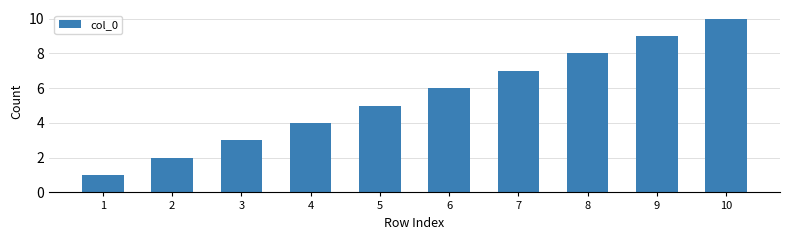

What is the difference between the maximum and minimum values?

9